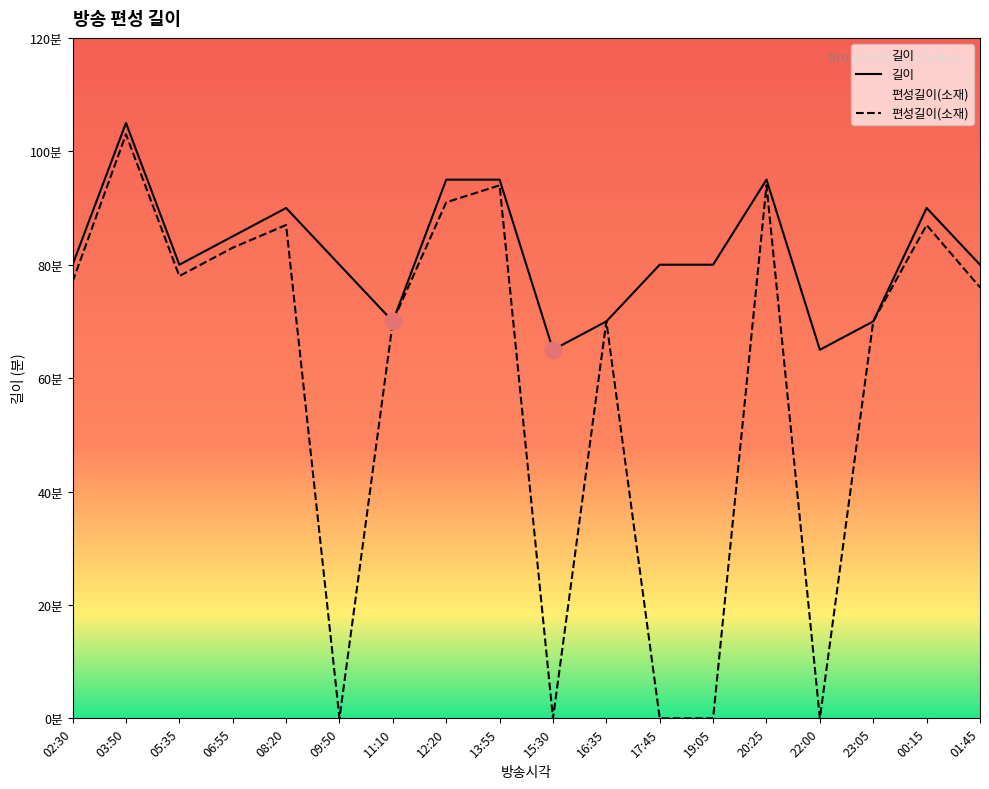

What are all the series names shown in the legend?

길이, 편성길이(소재)